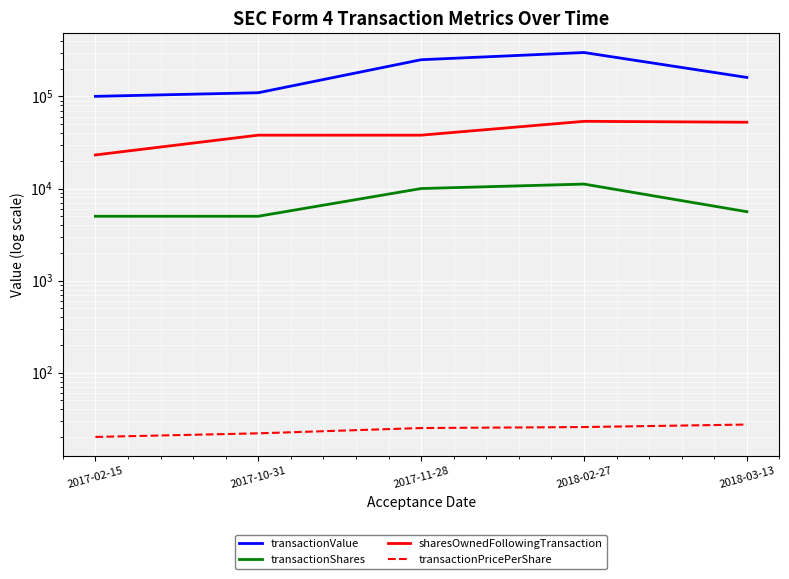

Where does the transactionShares series first go above 5605?

2017-11-28